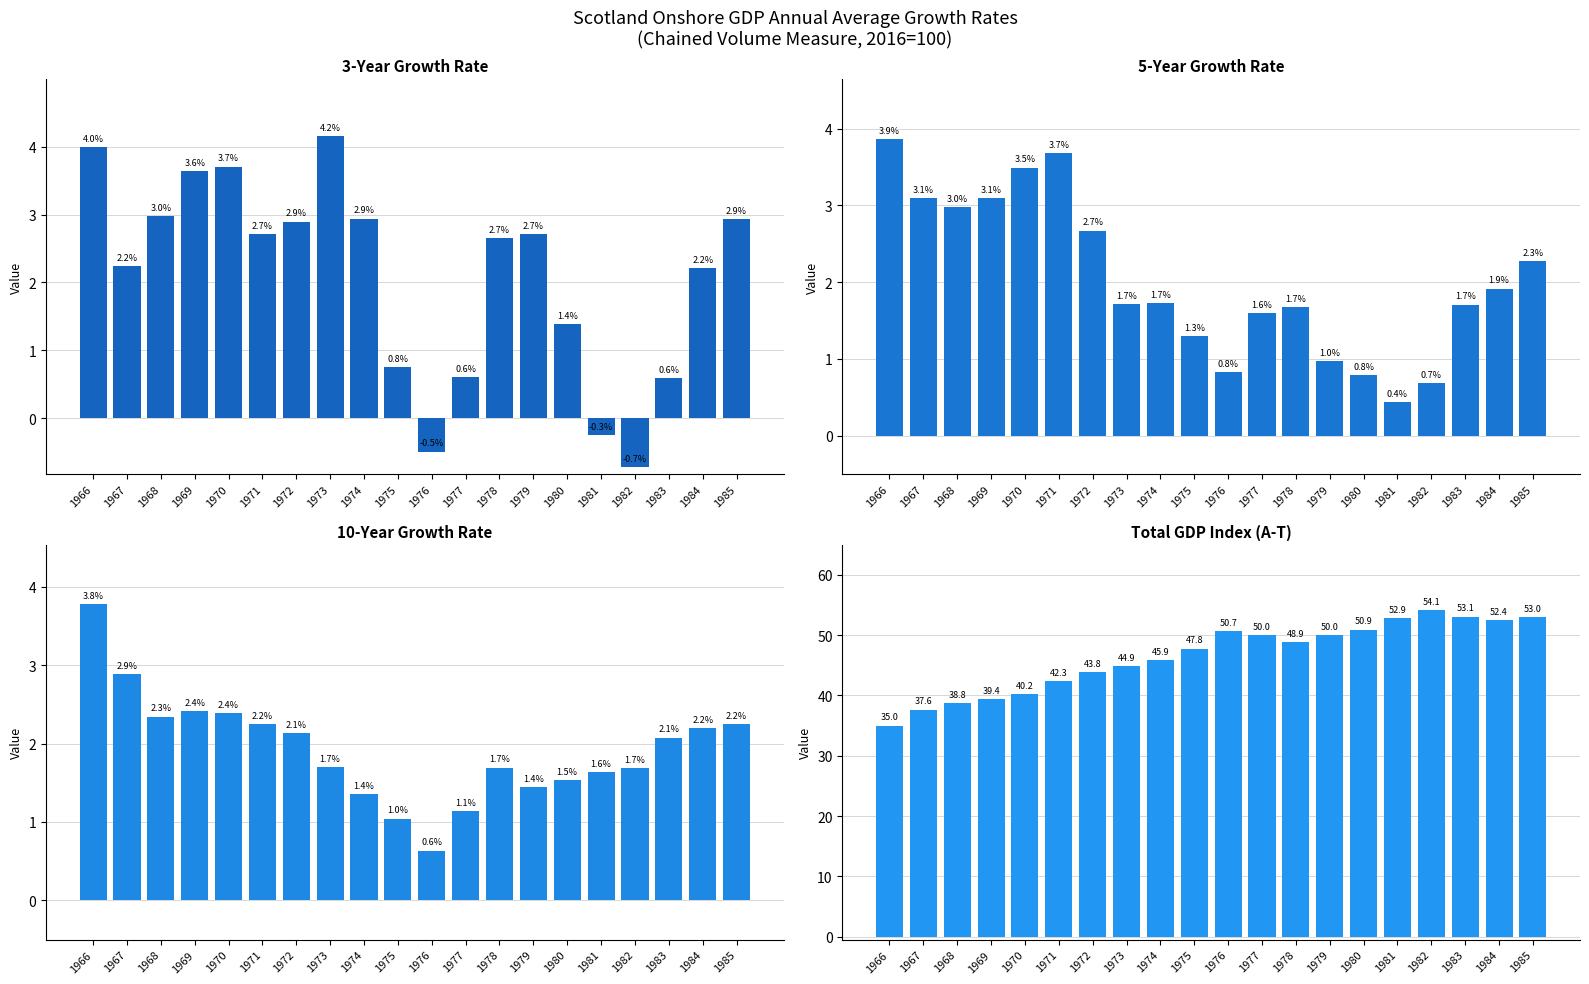

What is the difference between the highest and lowest values at 1968?

36.4